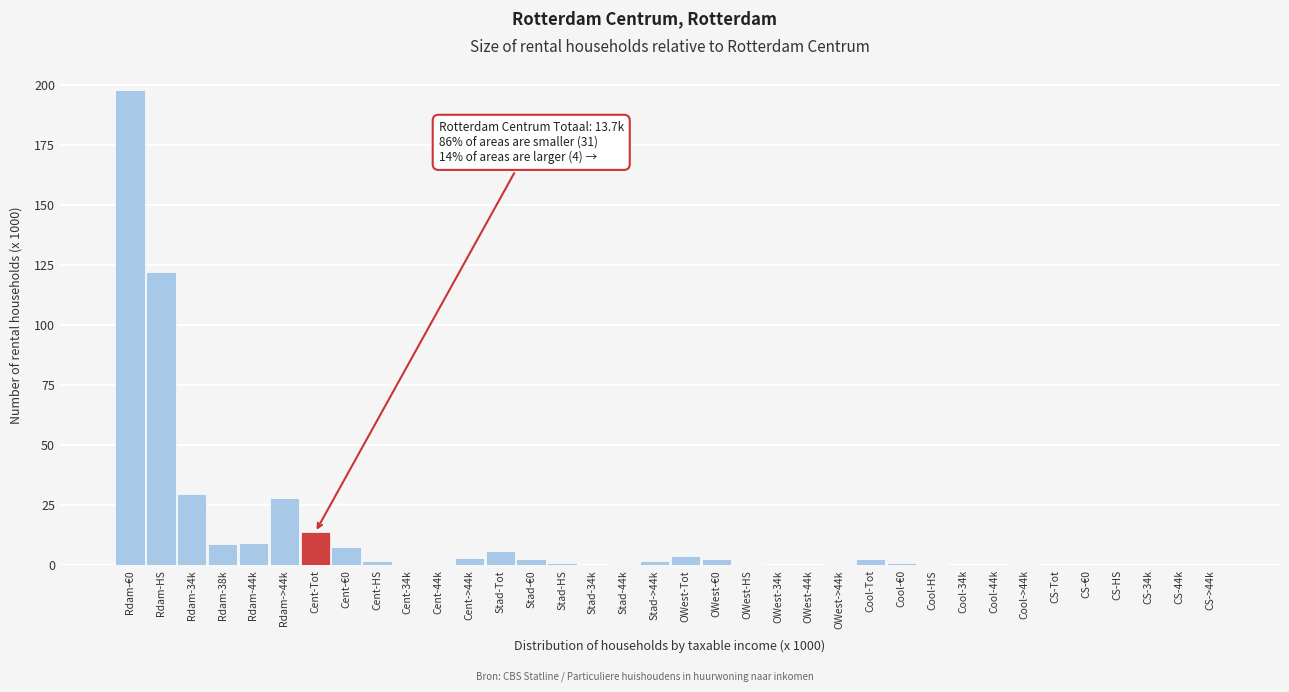

True or false: the data shows 0.0 at CS-34k.

True